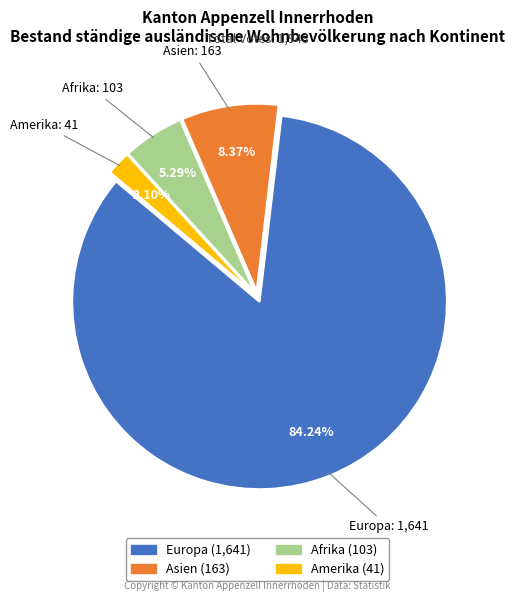

Is there a majority slice in this chart?

Yes